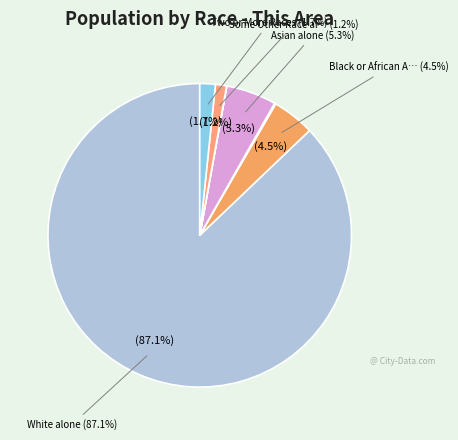

The White alone slice represents 87% of the pie. True or false?

True